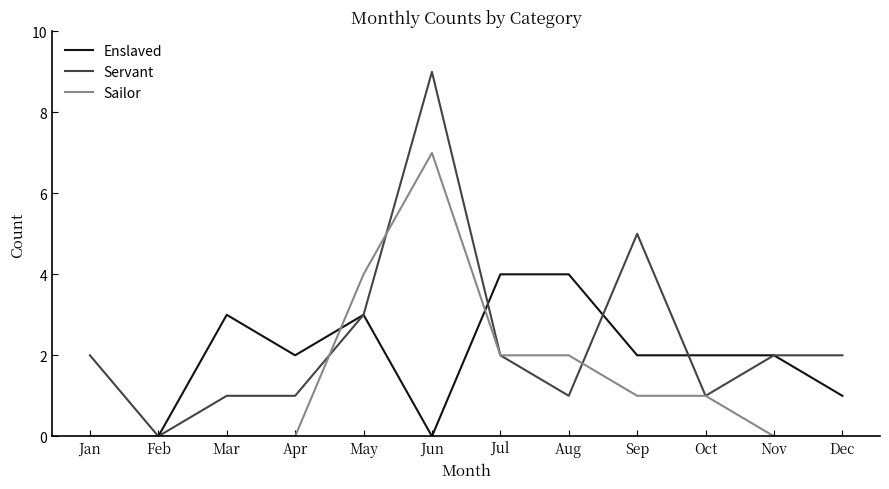

What is the total value across all series at Sep?

8